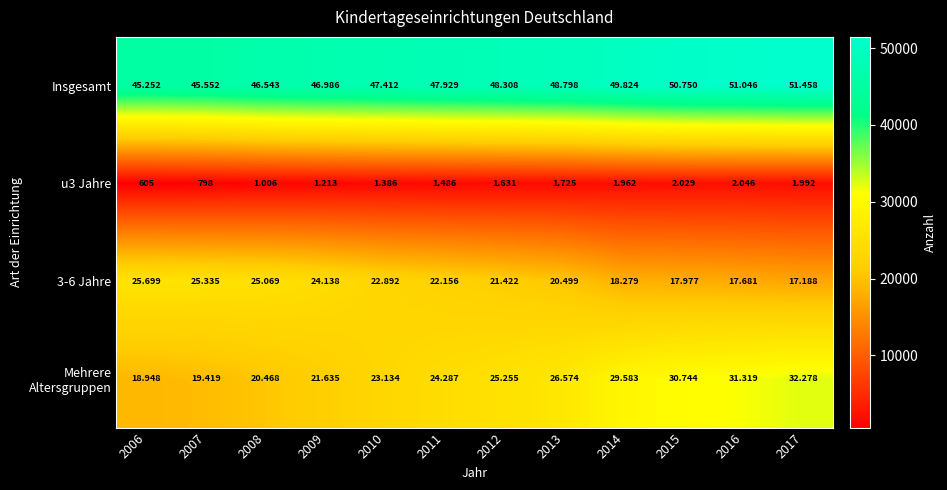

Which category has the lowest value across all series?

2006